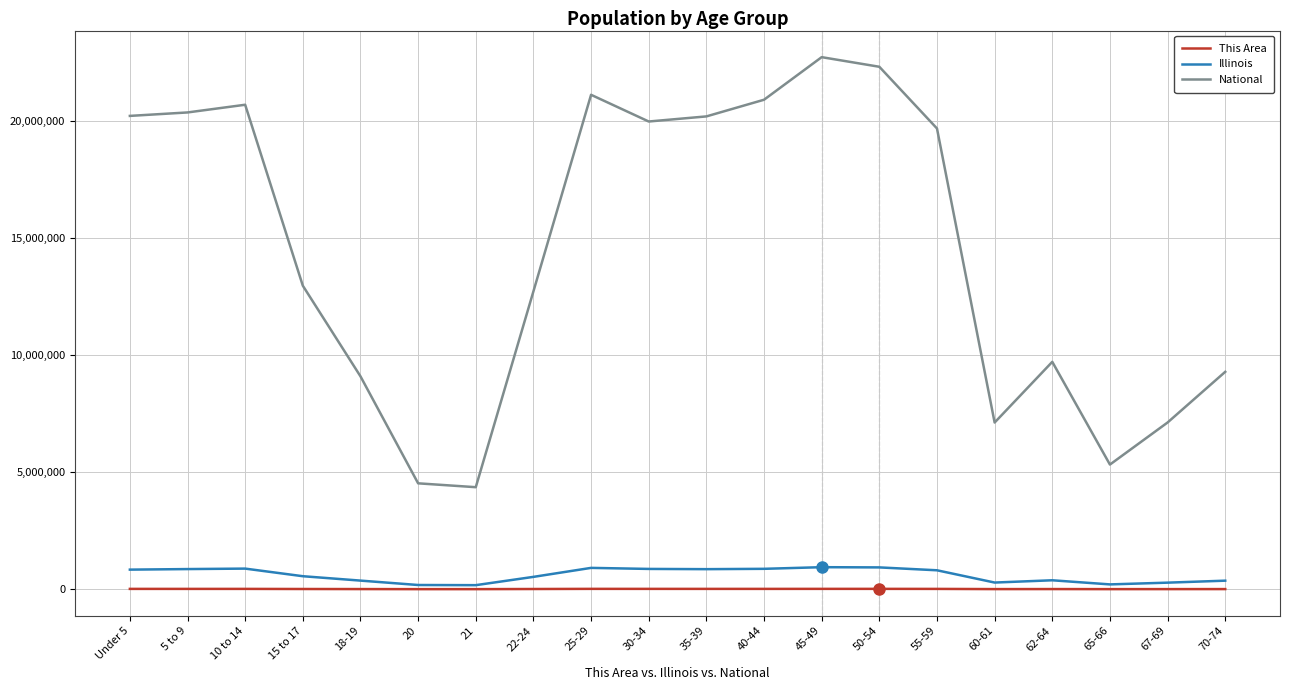

What are all the series names shown in the legend?

This Area, Illinois, National